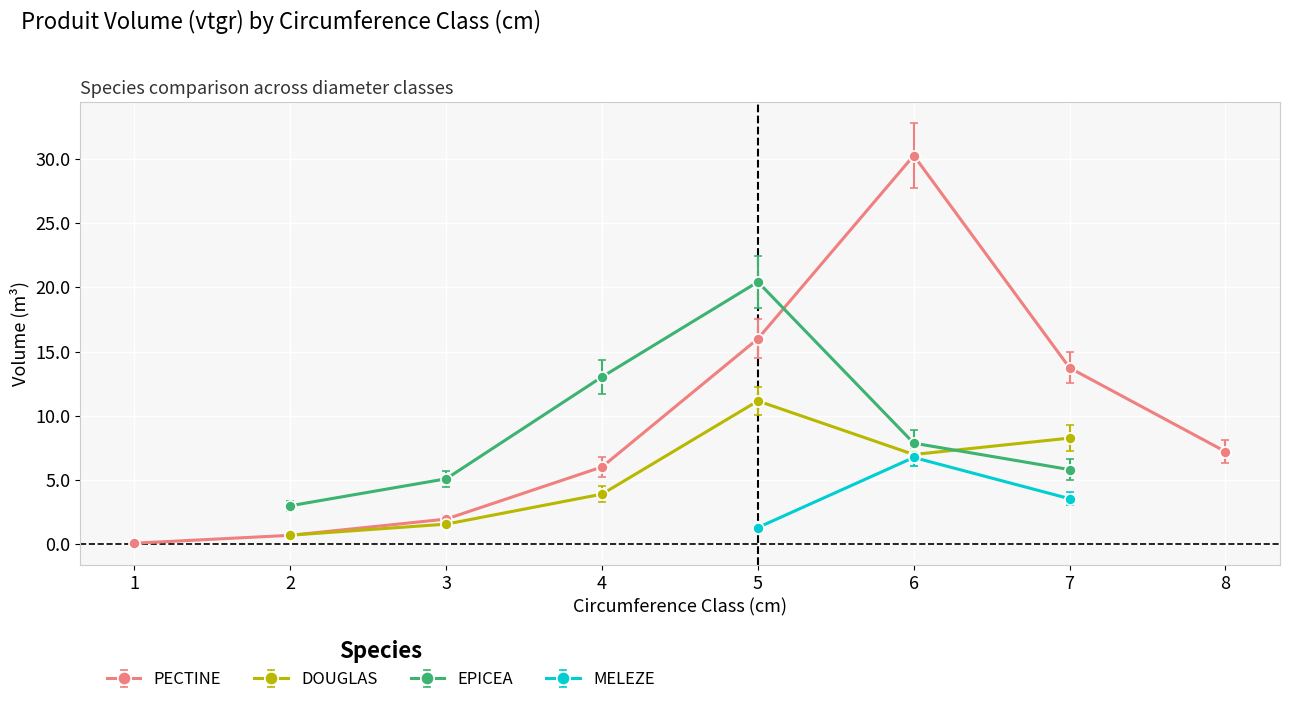

True or false: DOUGLAS has a value of 1.6 at 3.

True